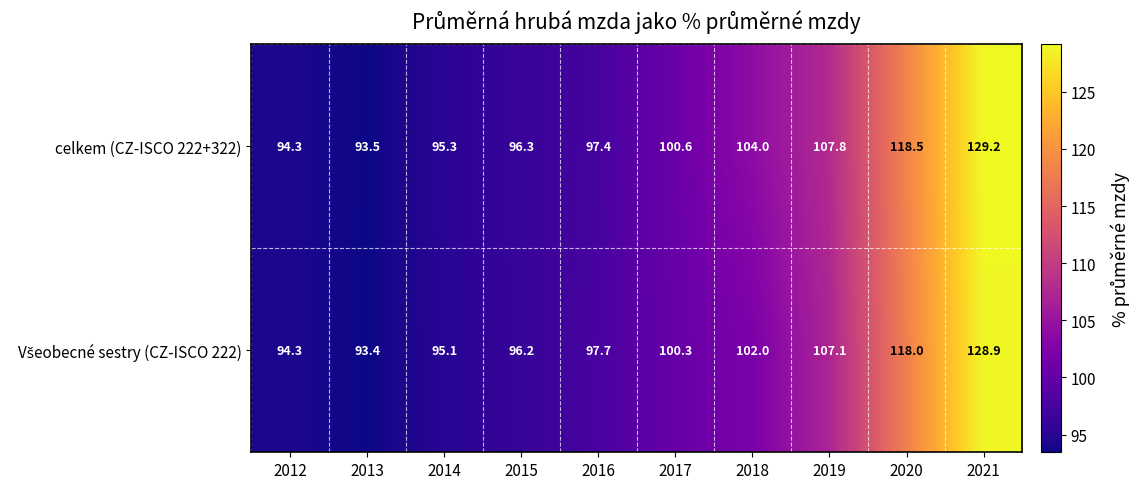

The celkem (CZ-ISCO 222+322) series shows 232.3 at 2021. True or false?

False